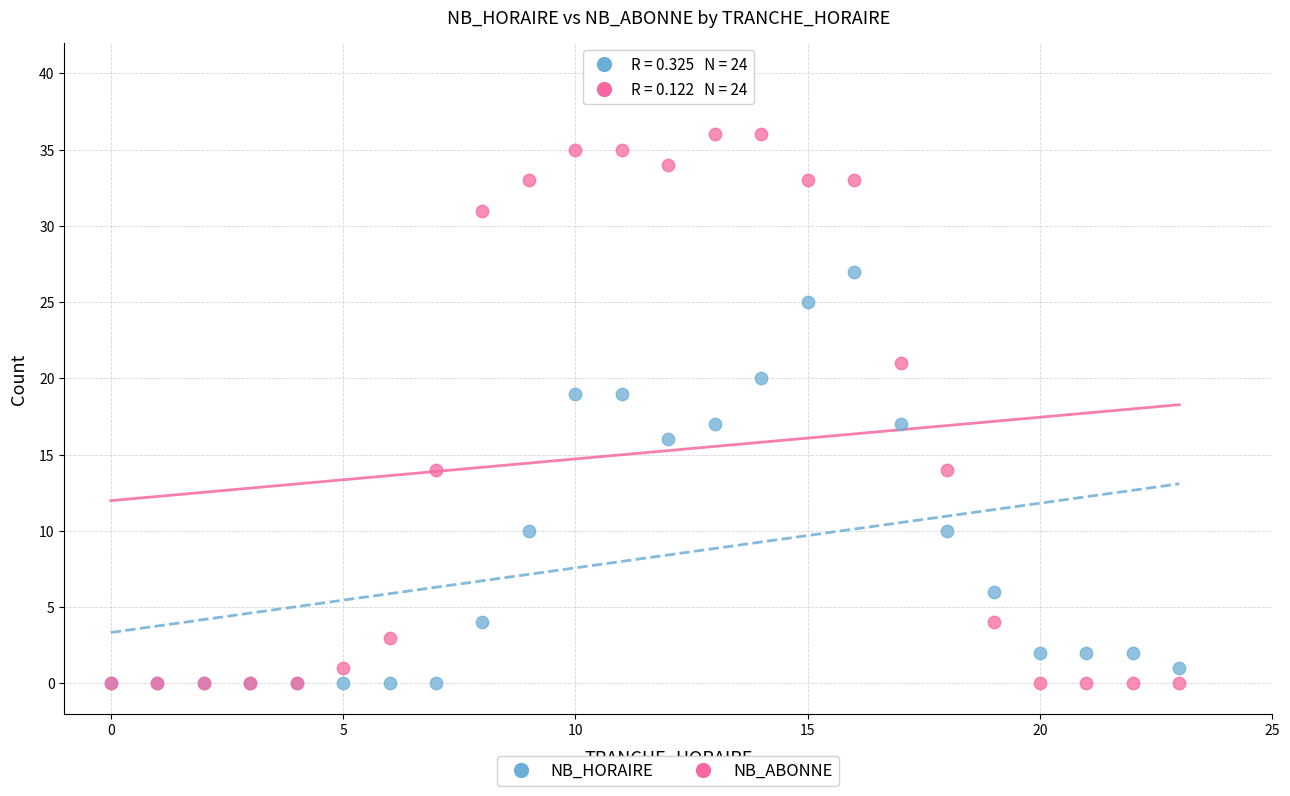

What are all the series names shown in the legend?

NB_HORAIRE, NB_ABONNE